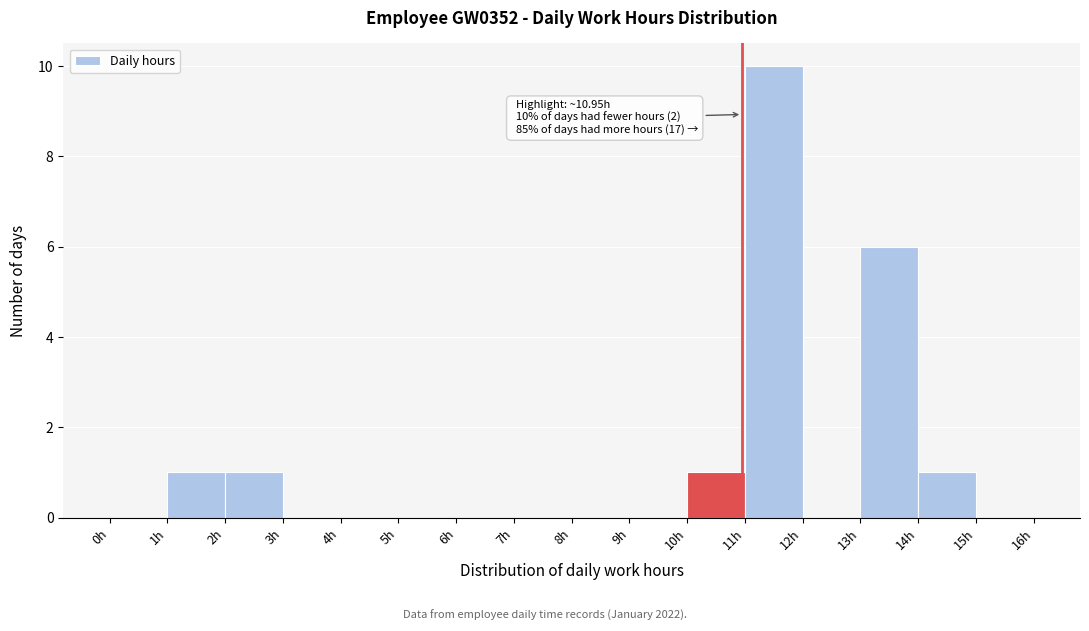

Over which range of the x-axis is the bar tallest?

11 to 12